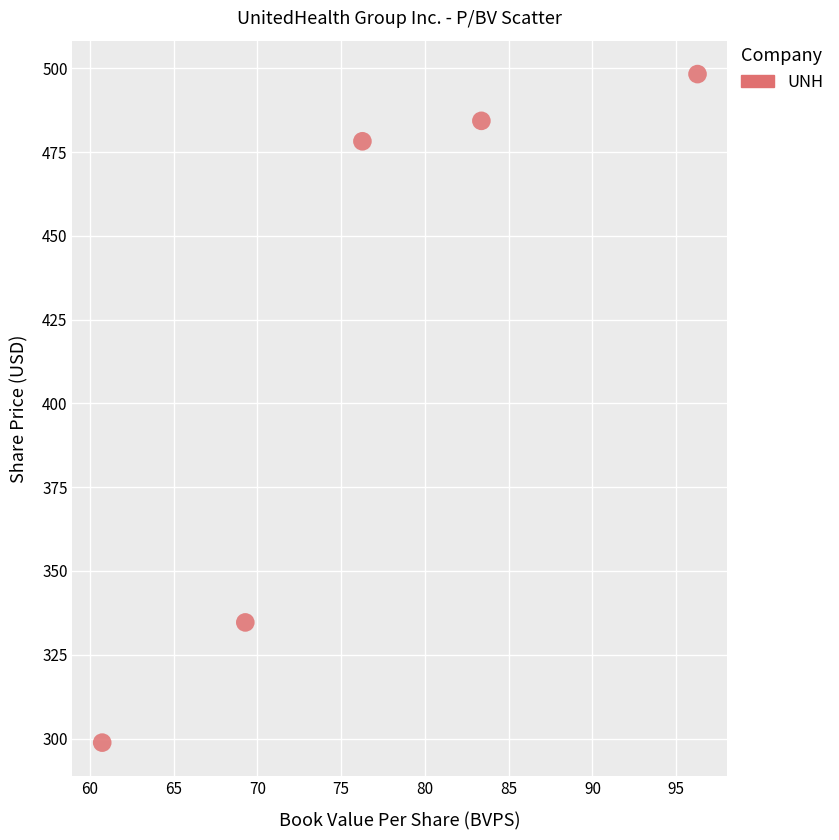

What is the range of Y values (max minus min)?

199.5